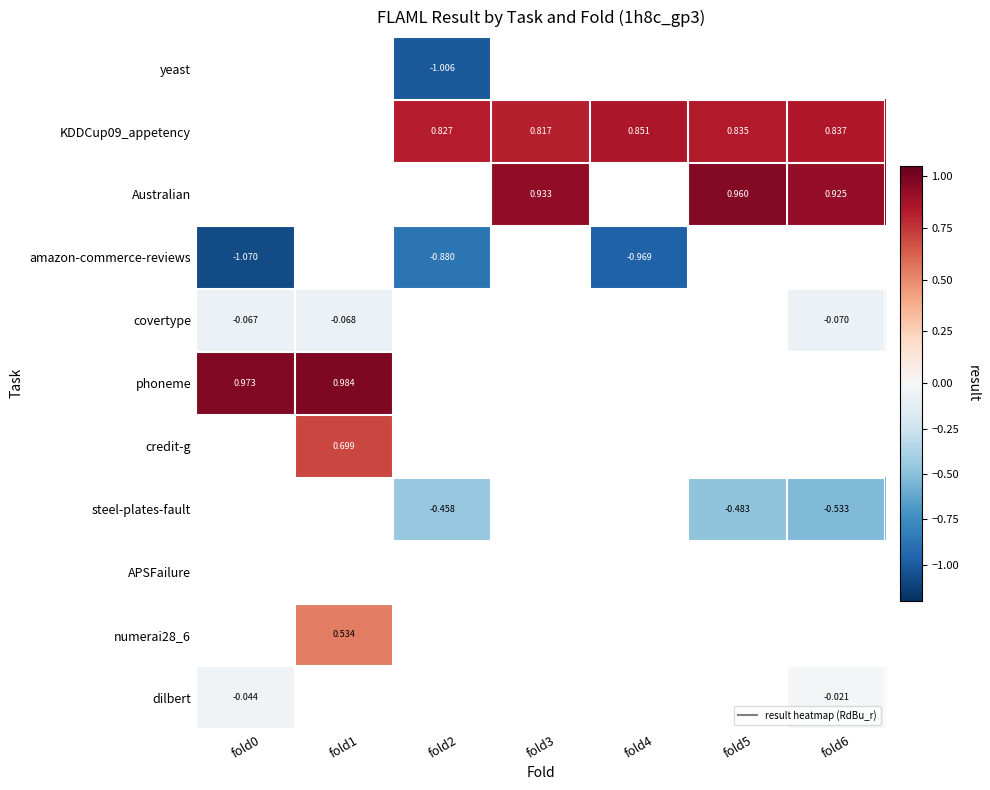

What is the difference between the highest and lowest values at fold2?

1.8